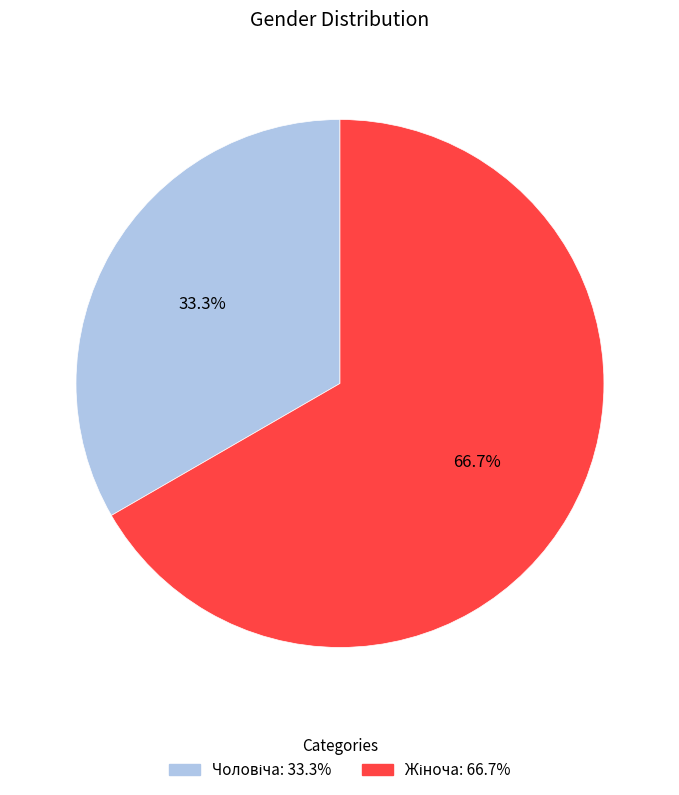

To the nearest percent, what is the difference between the largest and smallest slice percentages?

33%